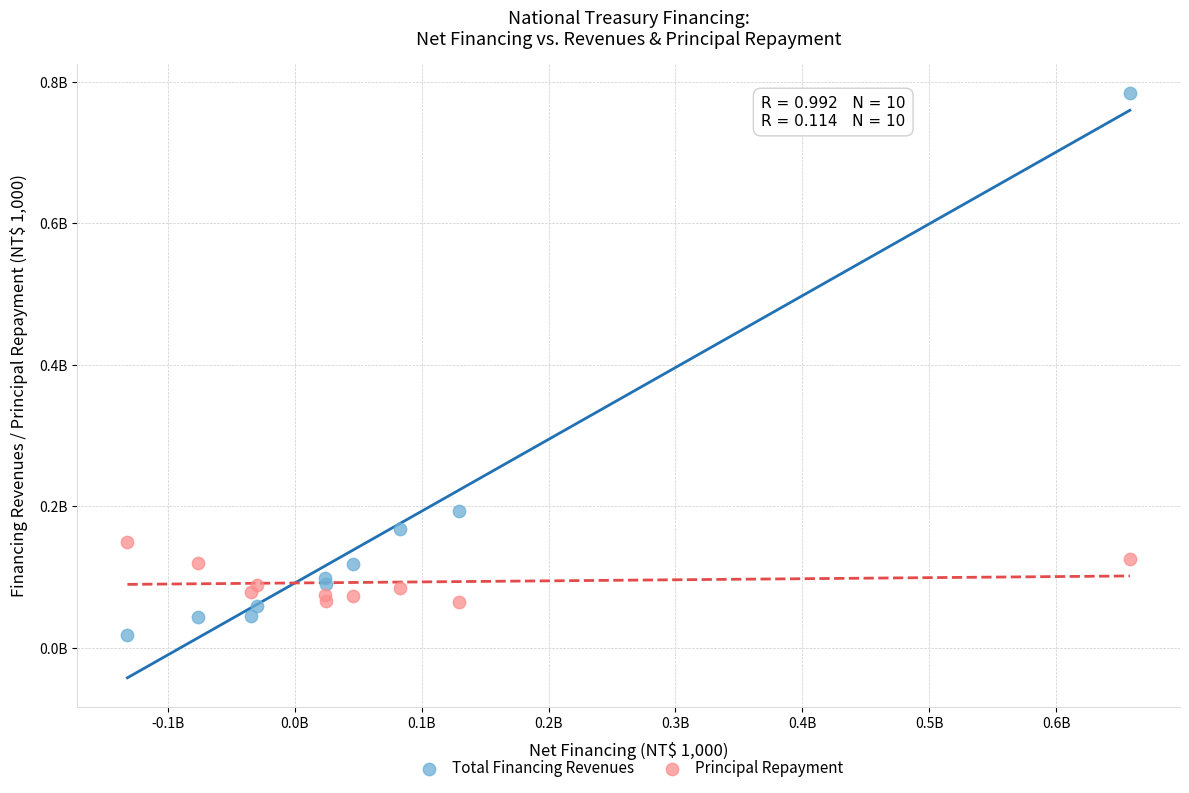

What are all the series names shown in the legend?

Total Financing Revenues, Principal Repayment